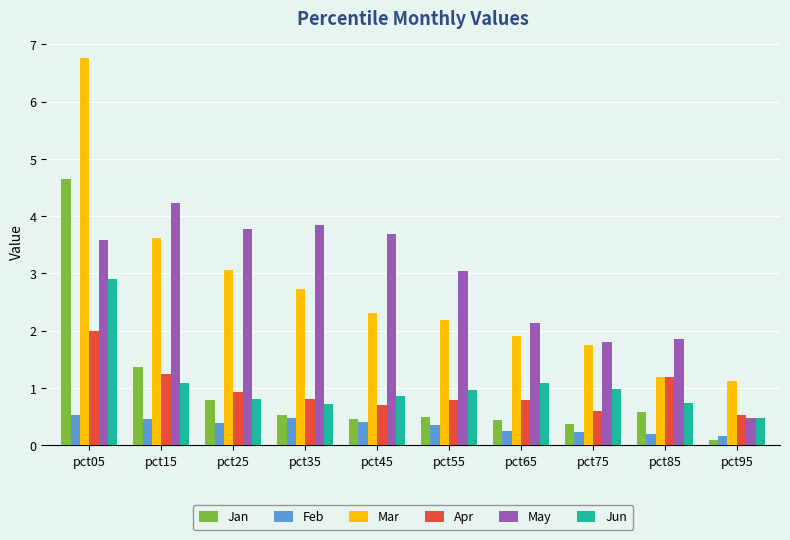

What is the value of the Jan bar at the 9th from the left?

0.6